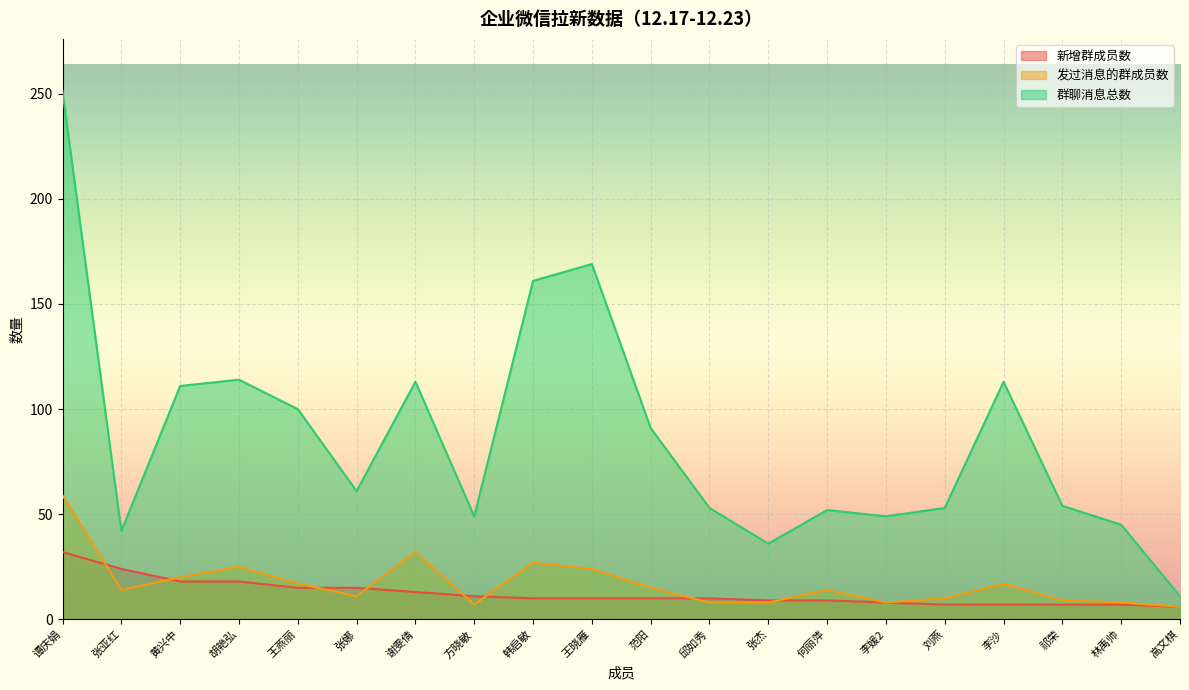

True or false: 发过消息的群成员数 and 群聊消息总数 cross at least once.

False